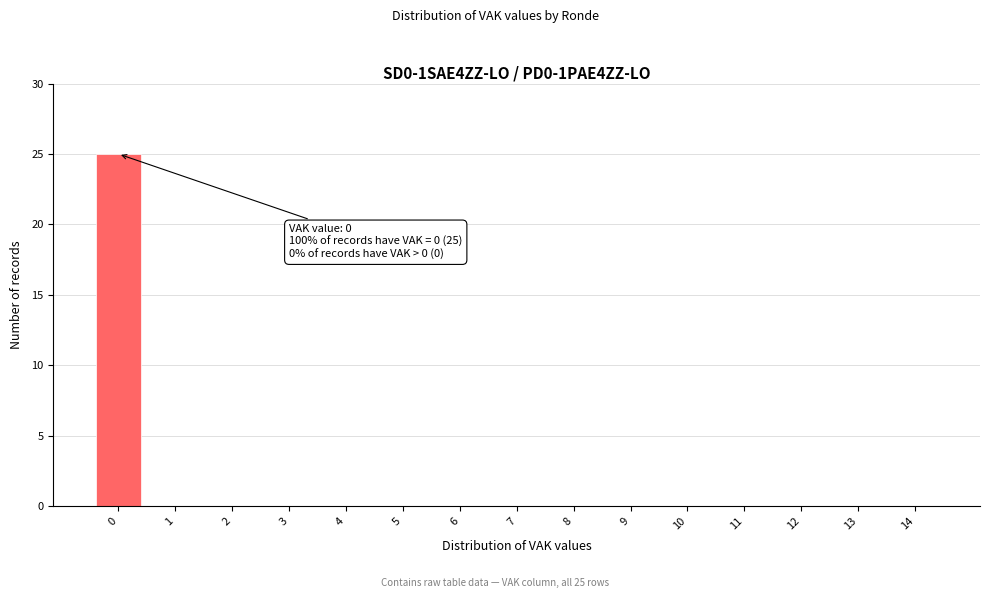

Reading right to left, transcribe all the data shown in this chart.

14=0	13=0	12=0	11=0	10=0	9=0	8=0	7=0	6=0	5=0	4=0	3=0	2=0	1=0	0=25